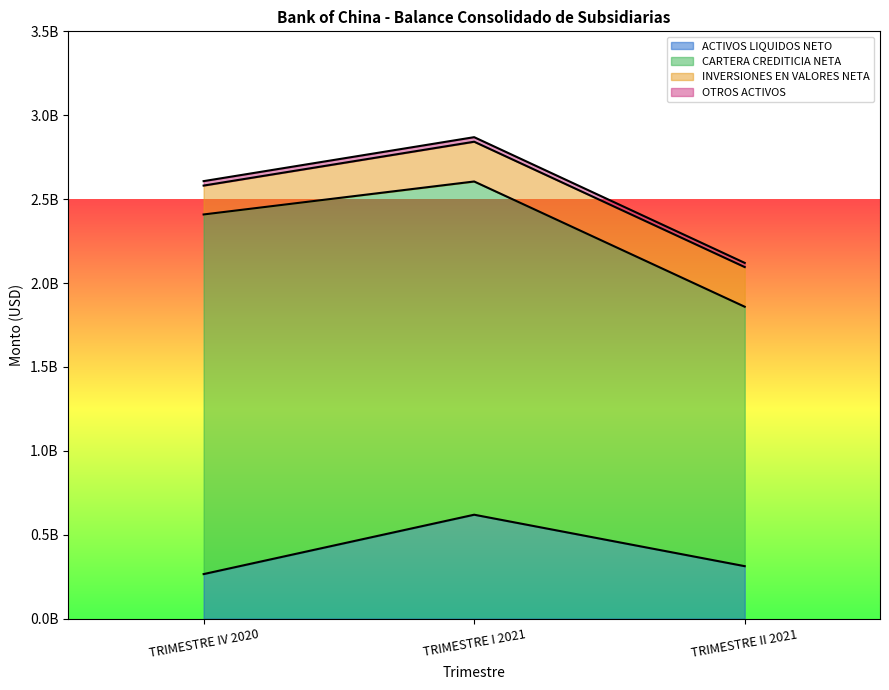

What is the label of the 2nd point from the left?

TRIMESTRE I 2021